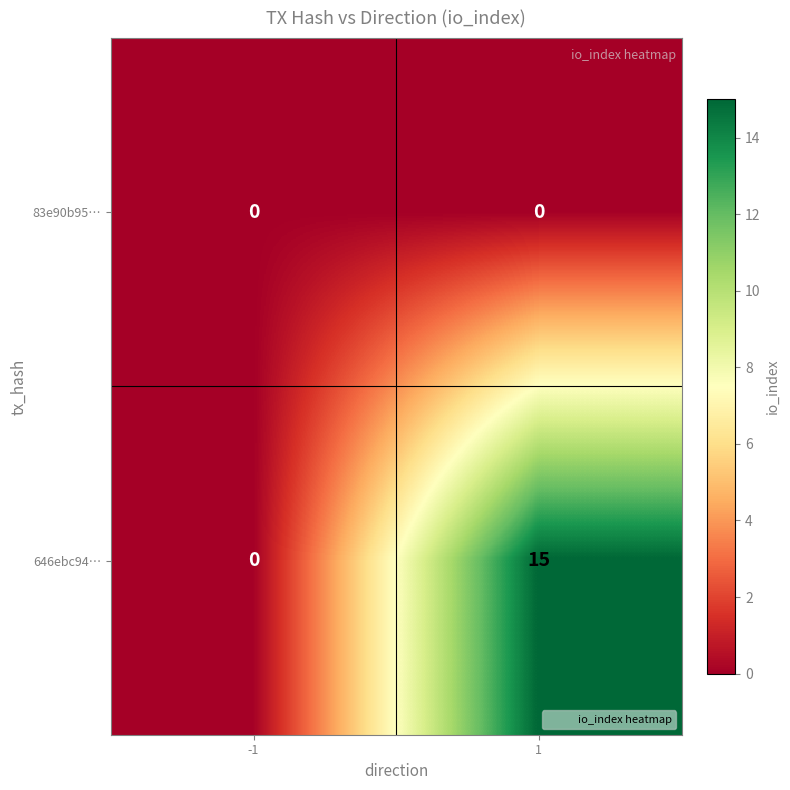

Which label corresponds to the largest value in the chart?

1